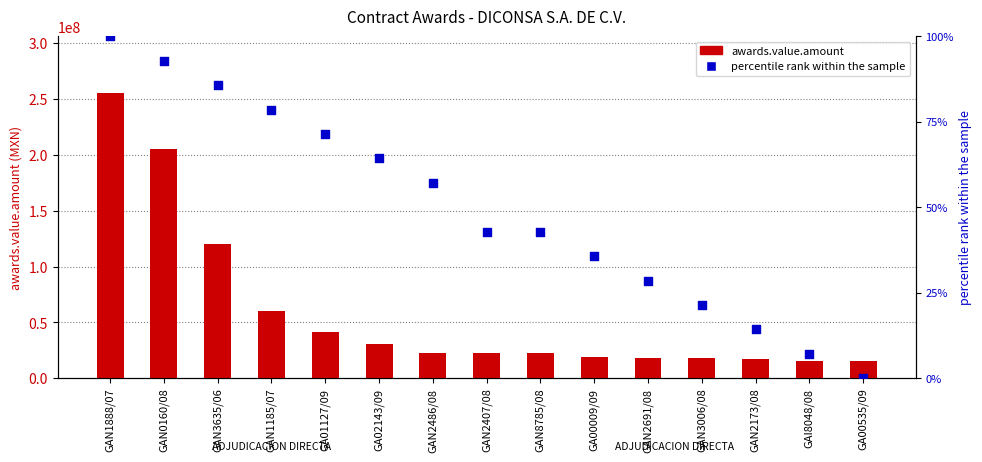

At how many categories does at least one series exceed 32851059?

5